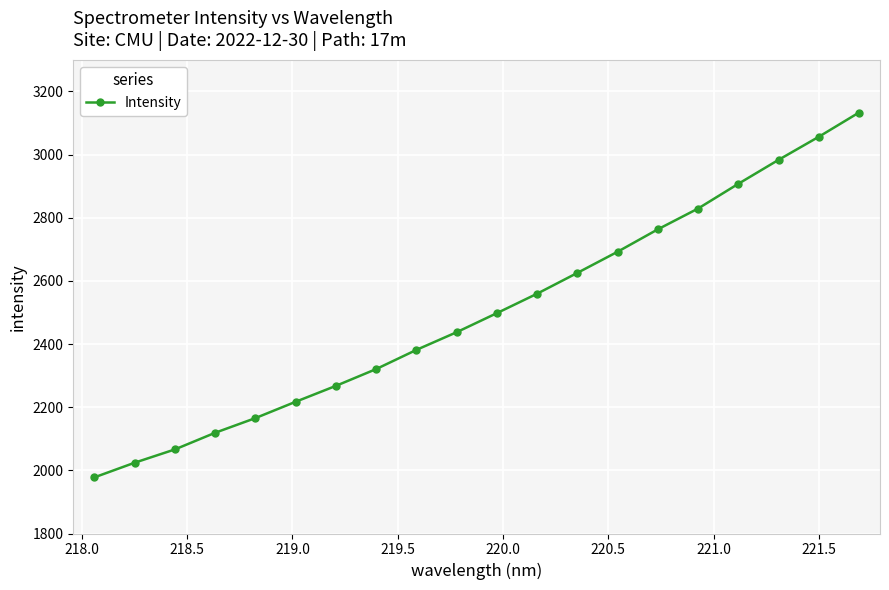

What is the value of the 5th point from the left?

2165.5